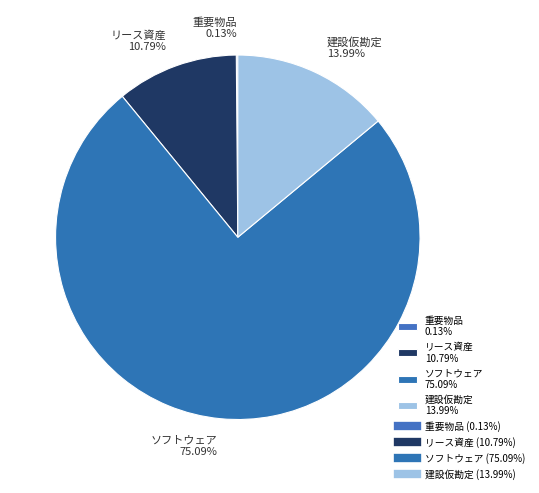

What is the ratio of the value at ソフトウェア 75.09% to the value at リース資産 10.79%?

7.0